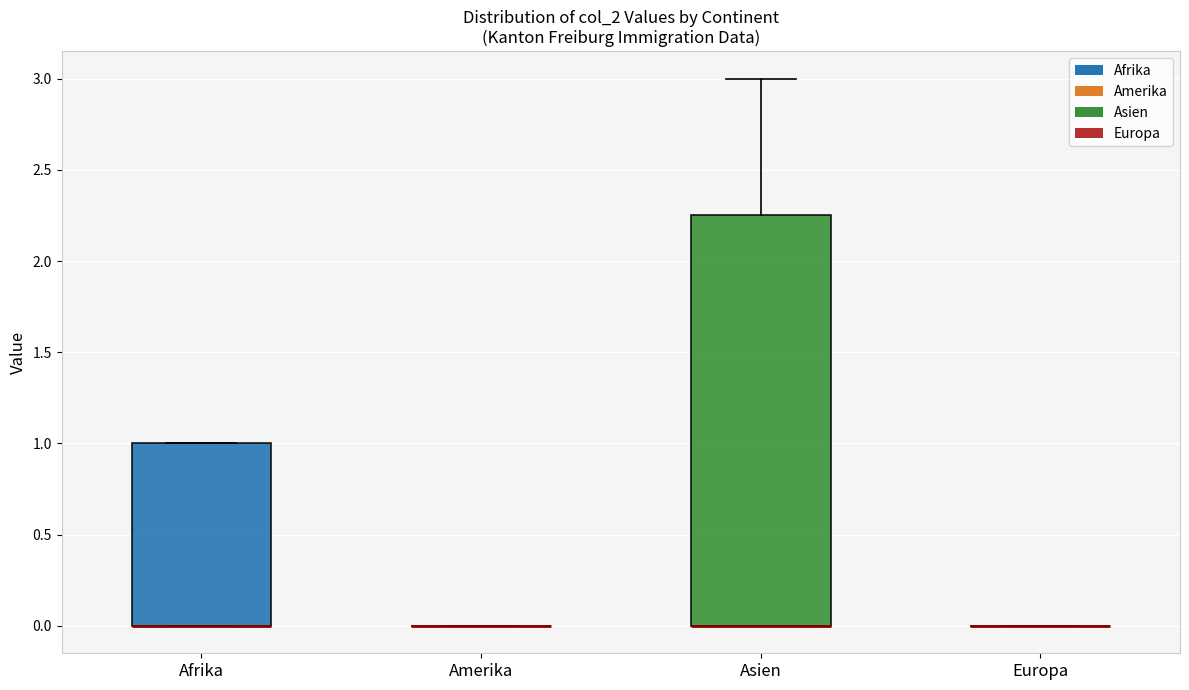

Reading left to right, read every box against the y-axis: the position of its median line, the range the box covers, and the ends of its whiskers. The values are not printed on the chart, so give them approximately, as read against the axis.

Afrika: median 0.00 (drawn on the box's lower edge), box 0.00 to 1.00, whiskers 0.00 to 1.00
Amerika: box collapsed to a line at 0.00, whiskers 0.00 to 0.00
Asien: median 0.00 (drawn on the box's lower edge), box 0.00 to 2.25, whiskers 0.00 to 3.00
Europa: box collapsed to a line at 0.00, whiskers 0.00 to 0.00